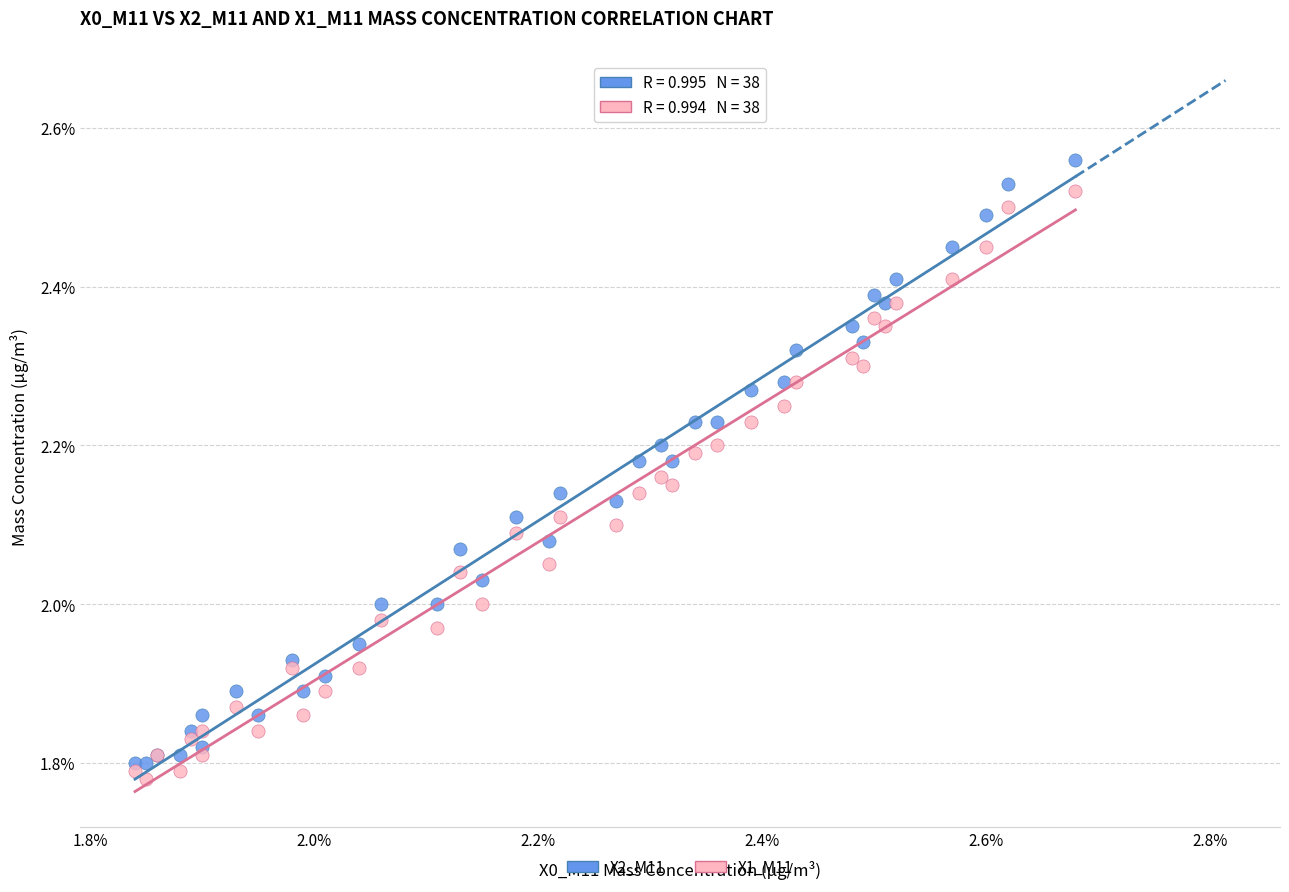

What are all the series names shown in the legend?

X2_M11, X1_M11